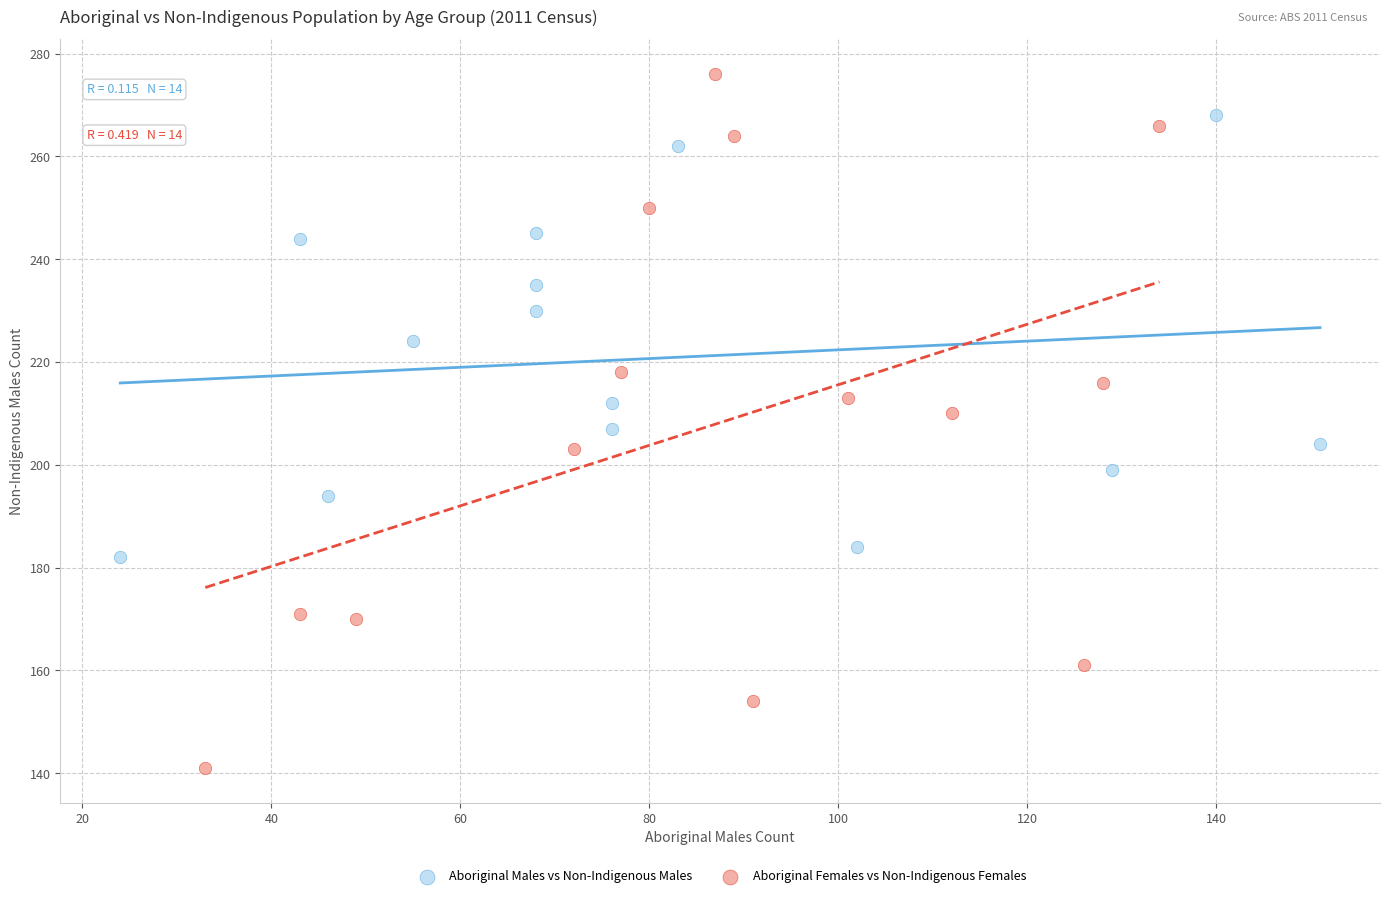

Which series reaches the minimum Y coordinate?

Aboriginal Females vs Non-Indigenous Females